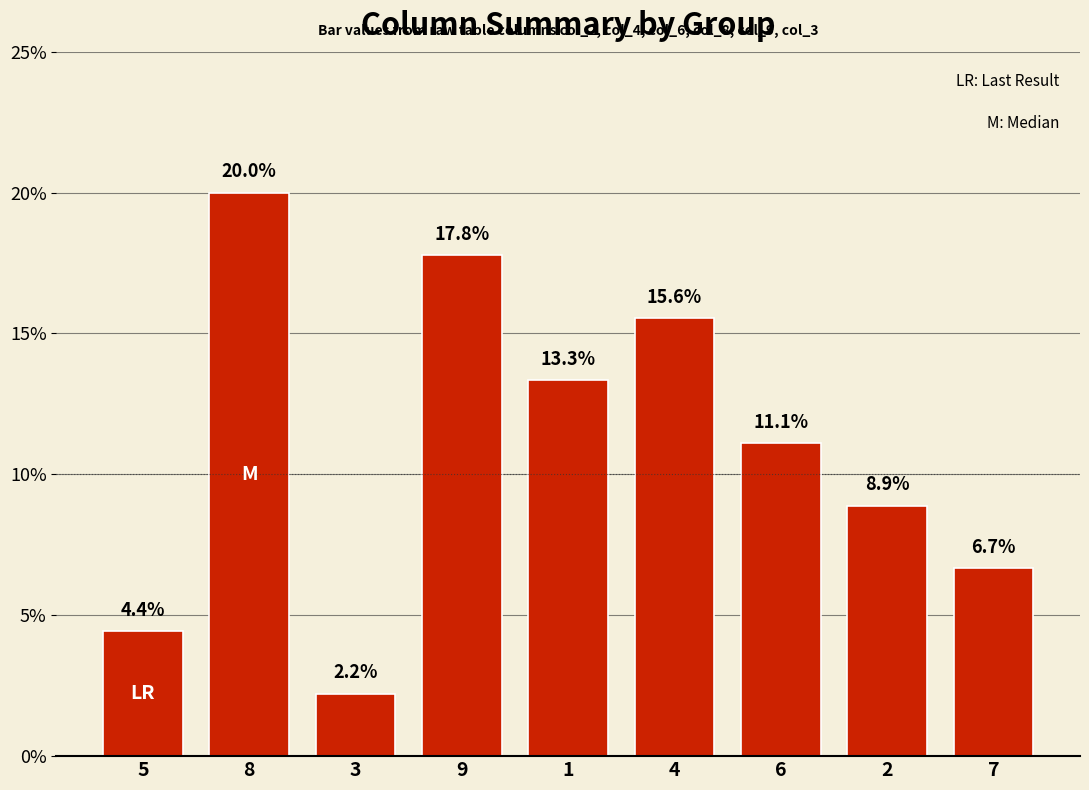

Count the number of categories in the chart.

9